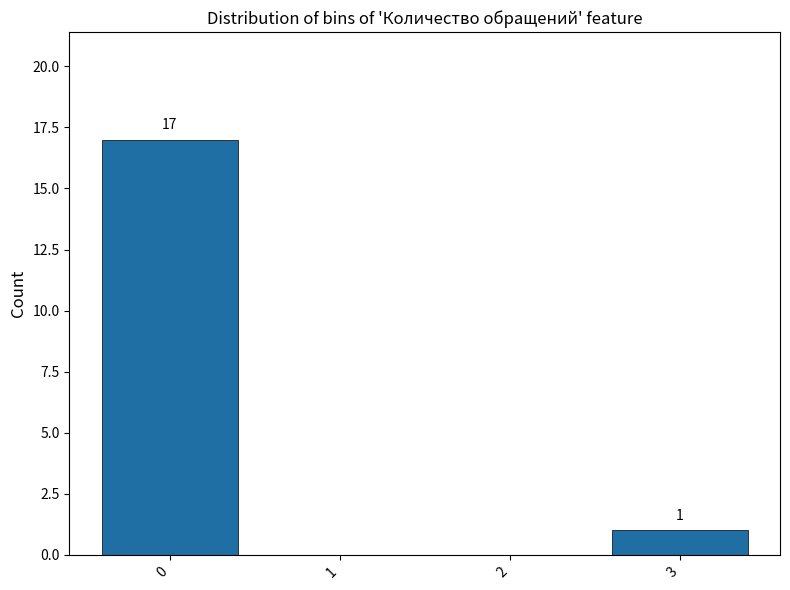

Reading left to right, list all the values displayed in this chart.

0=17	1=0	2=0	3=1